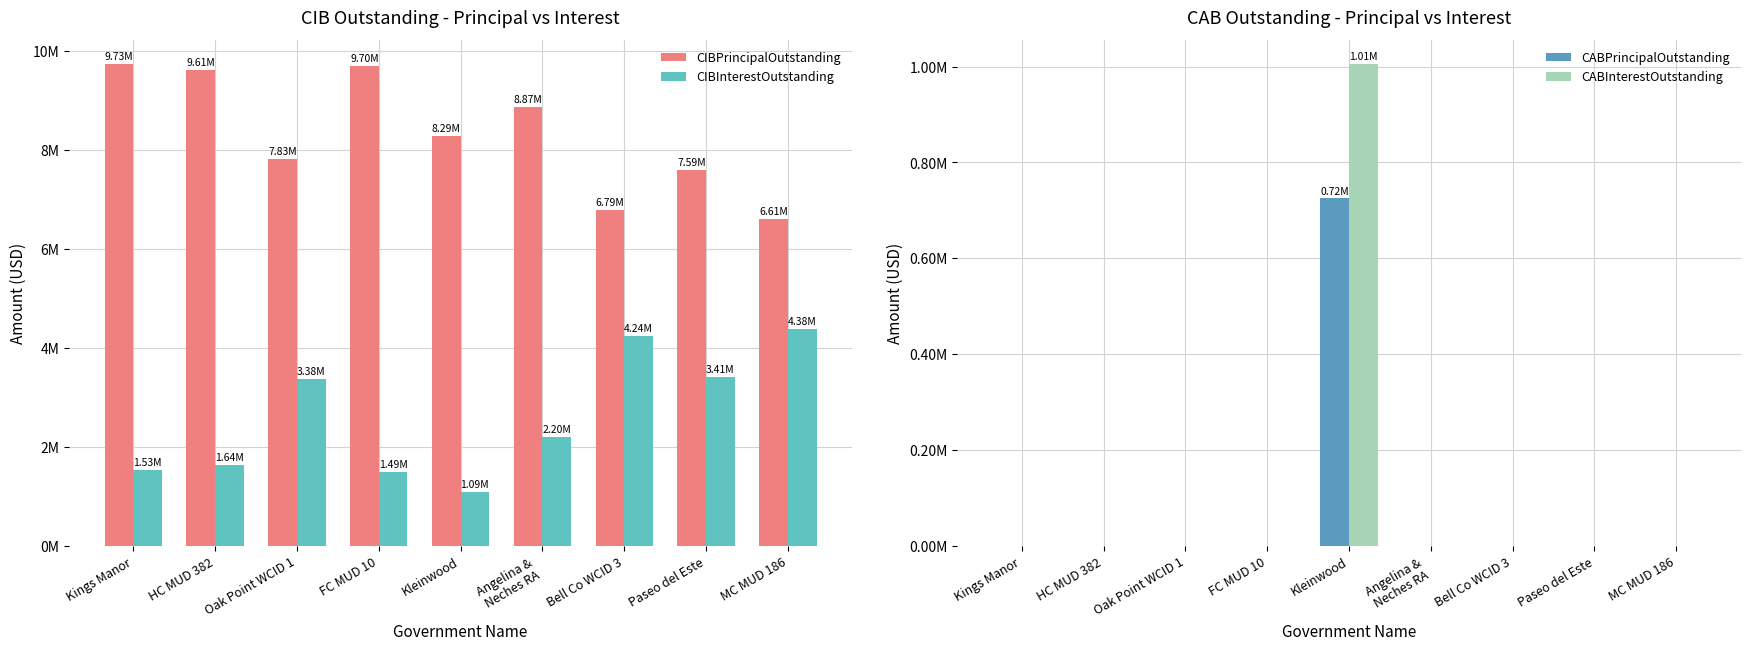

How many values in the CIBPrincipalOutstanding series are below 8285000?

4